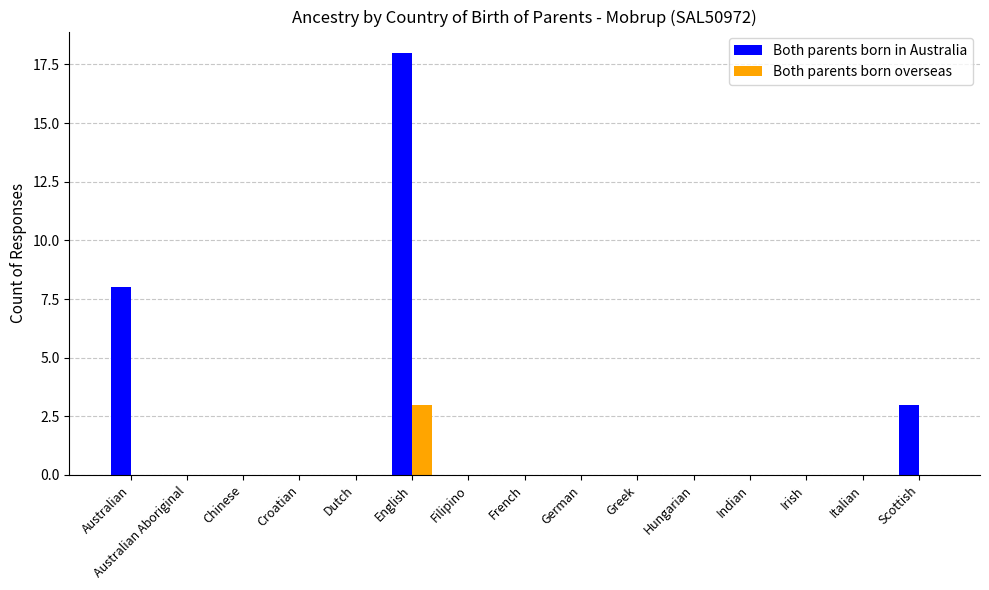

Count the number of categories in the chart.

15